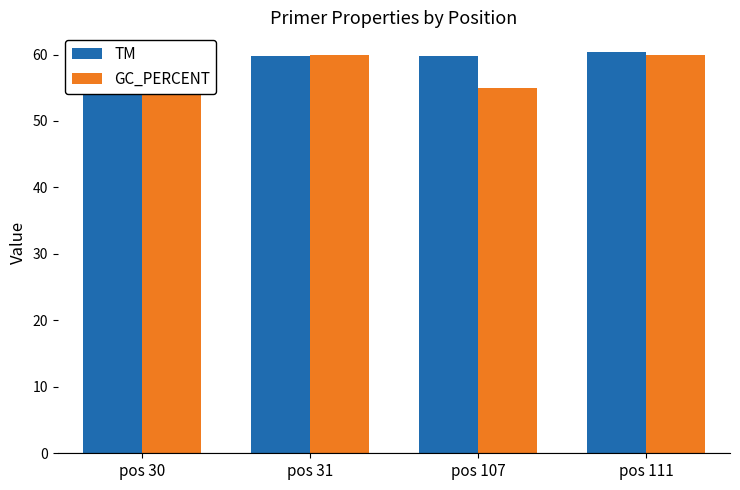

Count the GC_PERCENT values in the range 55 to 60.

4